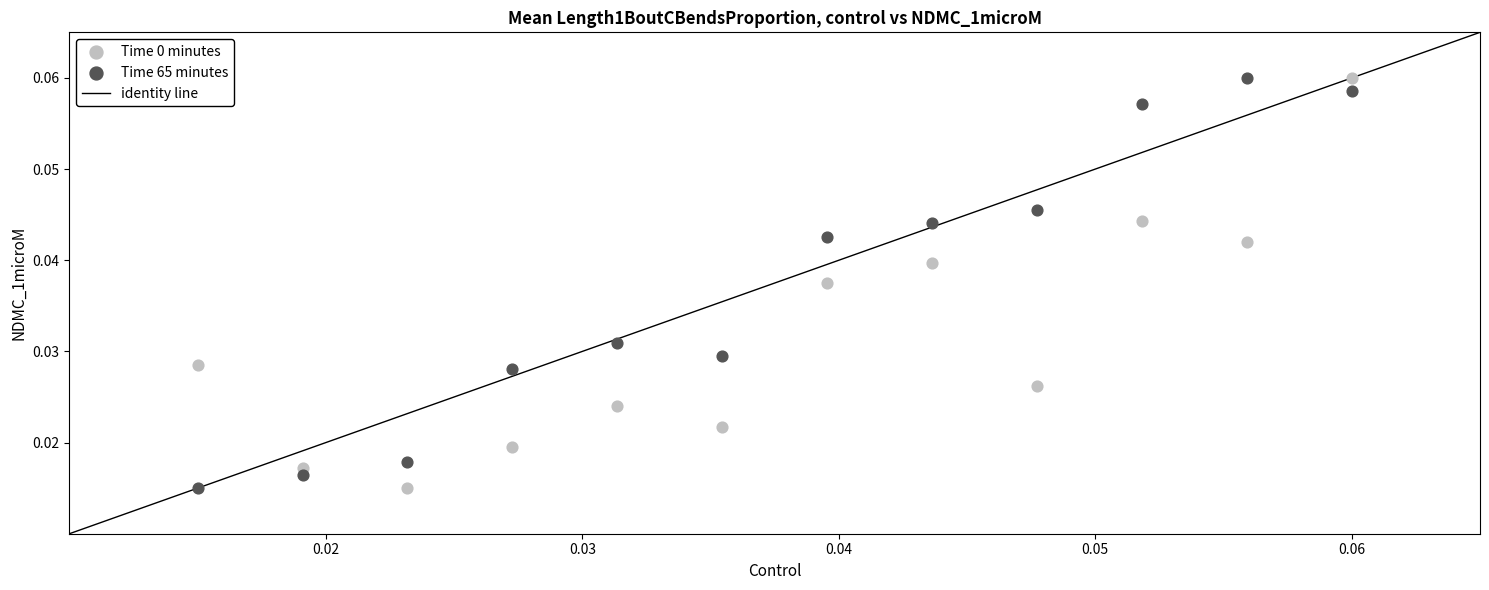

How many data points are displayed?

24